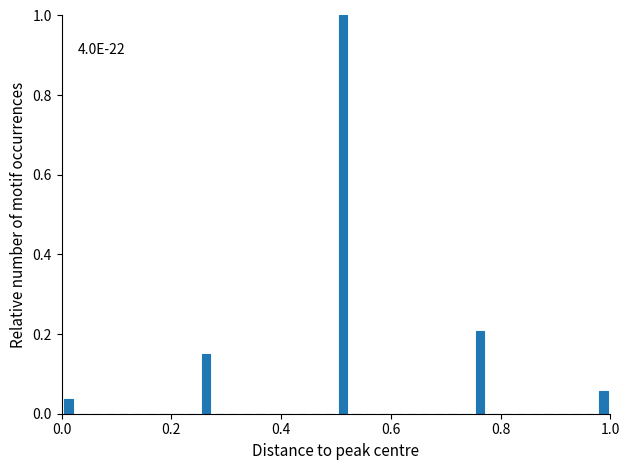

Around what value on the x-axis is the tallest bar? Give the approximate position of its centre, as read against the axis.

0.52